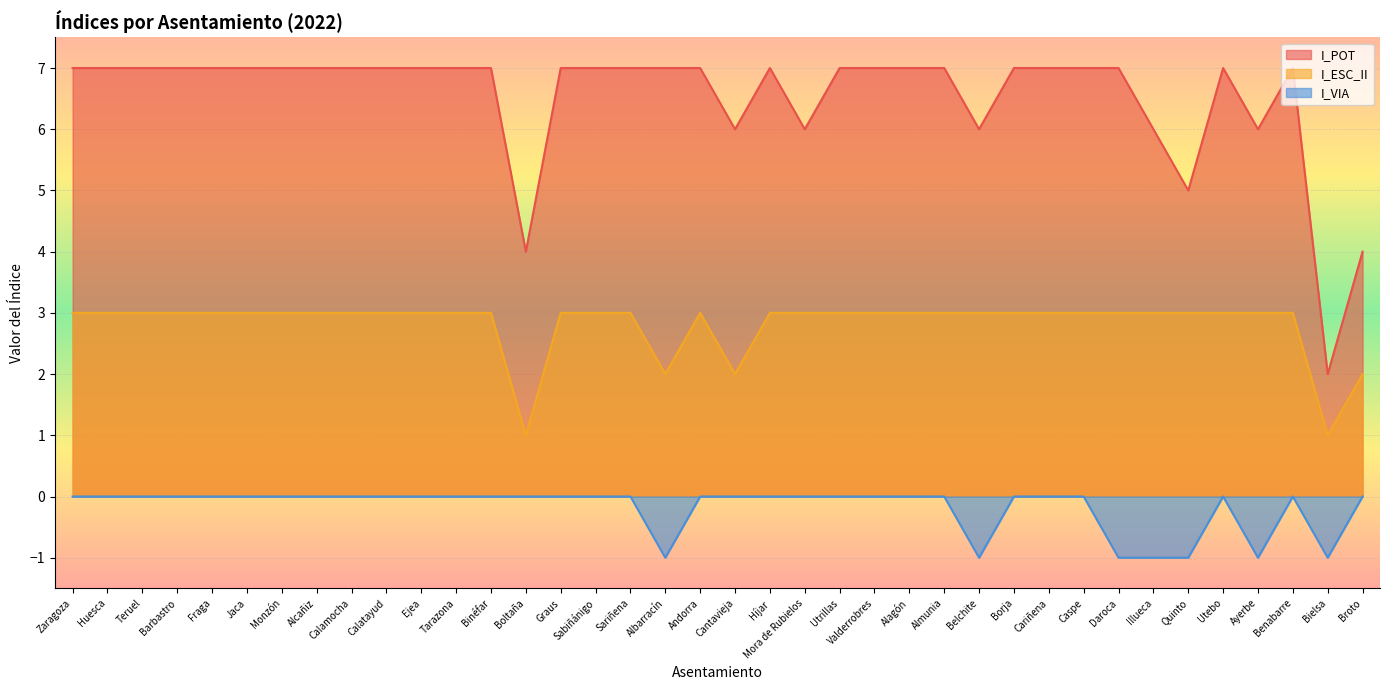

The I_VIA series shows 0 at Fraga. True or false?

False